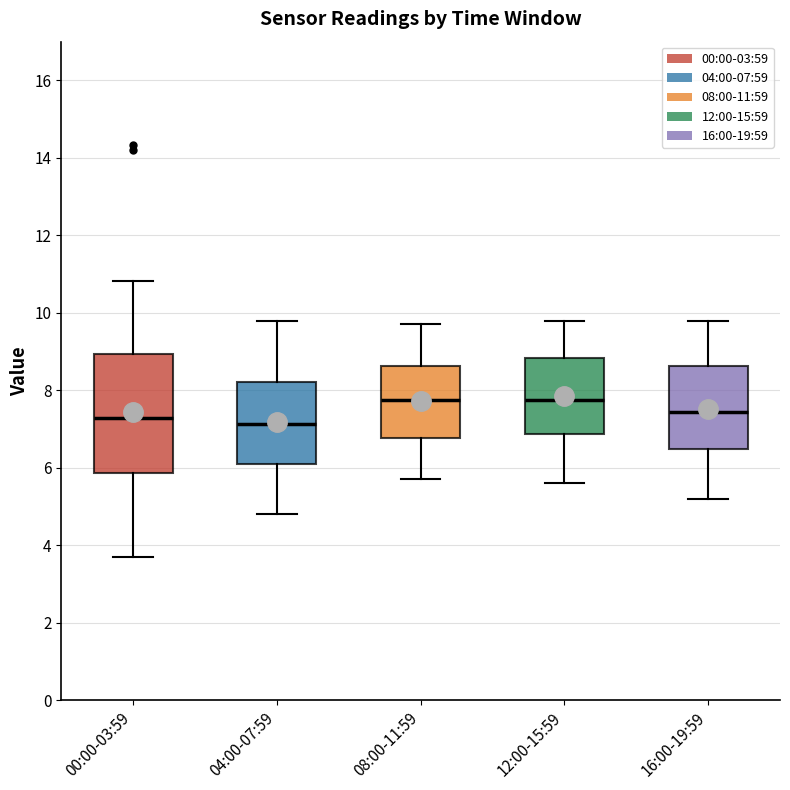

Reading left to right, transcribe this box plot: for each box, give where its median line is, the range the box spans, and where its two whiskers end, as read against the y-axis. The values are not printed on the chart, so give them approximately, as read against the axis.

00:00-03:59: median 7.2, box 5.8 to 9.0, whiskers 3.8 to 10.8
04:00-07:59: median 7.2, box 6.0 to 8.2, whiskers 4.8 to 9.8
08:00-11:59: median 7.8, box 6.8 to 8.6, whiskers 5.8 to 9.8
12:00-15:59: median 7.8, box 6.8 to 8.8, whiskers 5.6 to 9.8
16:00-19:59: median 7.4, box 6.4 to 8.6, whiskers 5.2 to 9.8